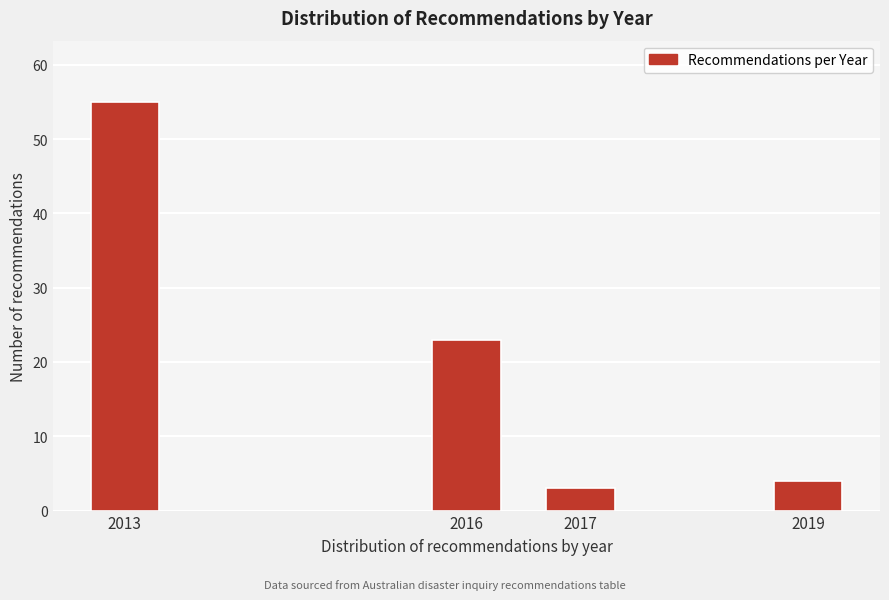

Reading left to right, what are all the values shown in this chart?

55	23	3	4